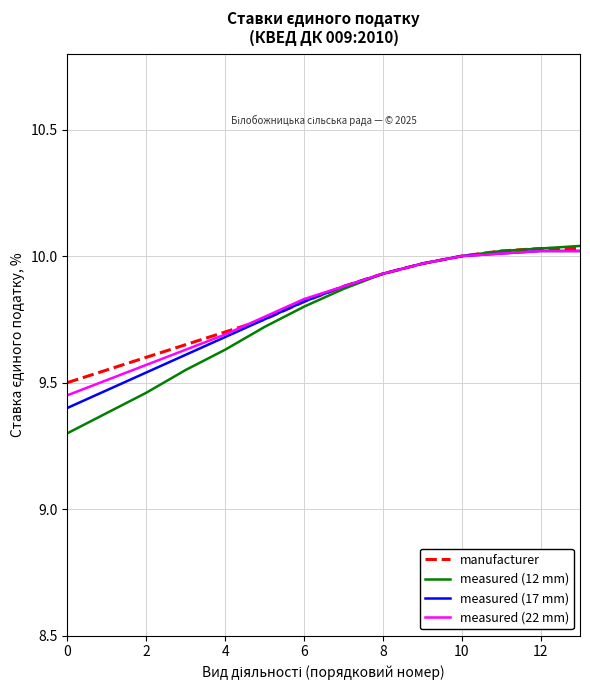

Which series has the widest spread of values?

measured (12 mm)